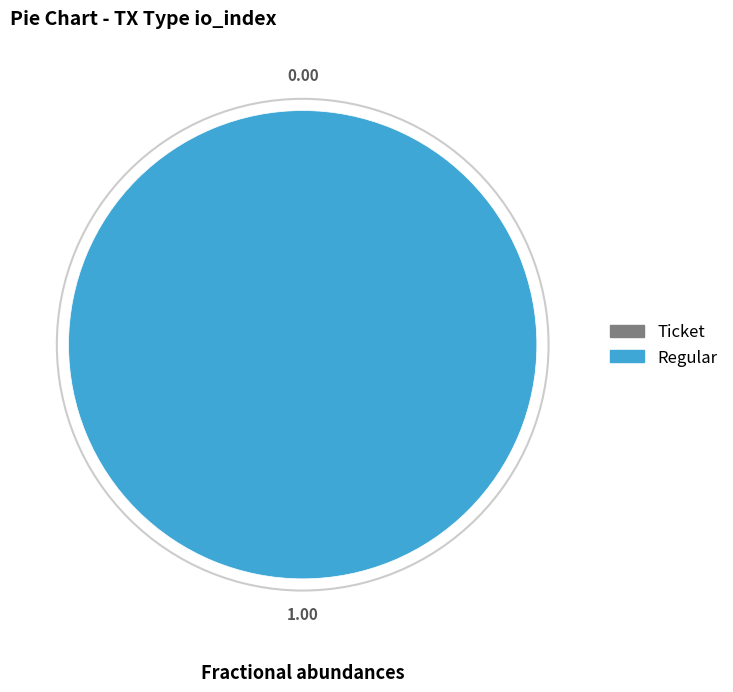

Which has a higher value, Regular (io_index=6) or Ticket (io_index=0)?

Regular (io_index=6)